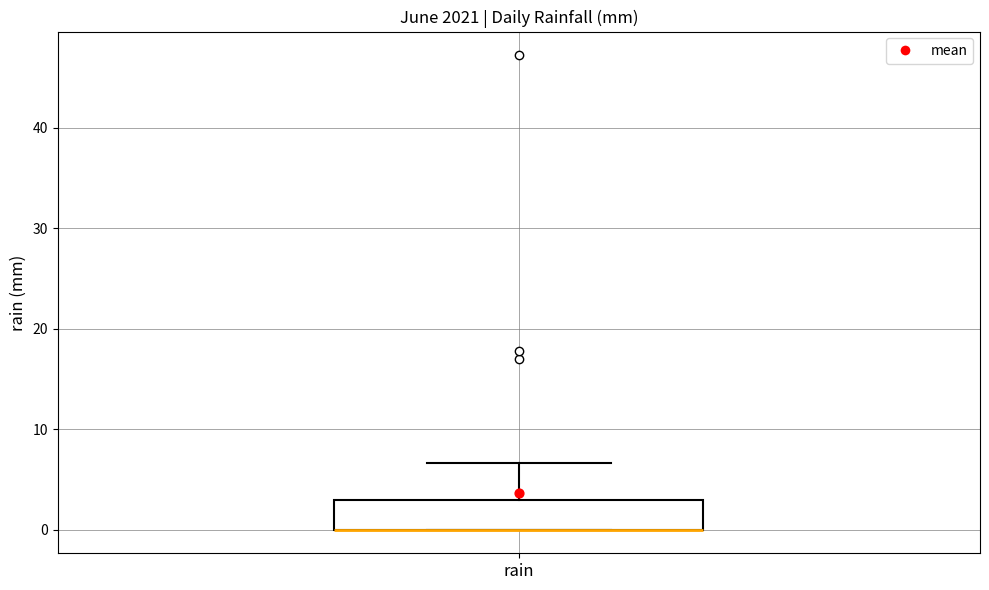

Where is the upper edge of the box for rain on the y-axis? The values are not printed on the chart, so give them approximately, as read against the axis.

3